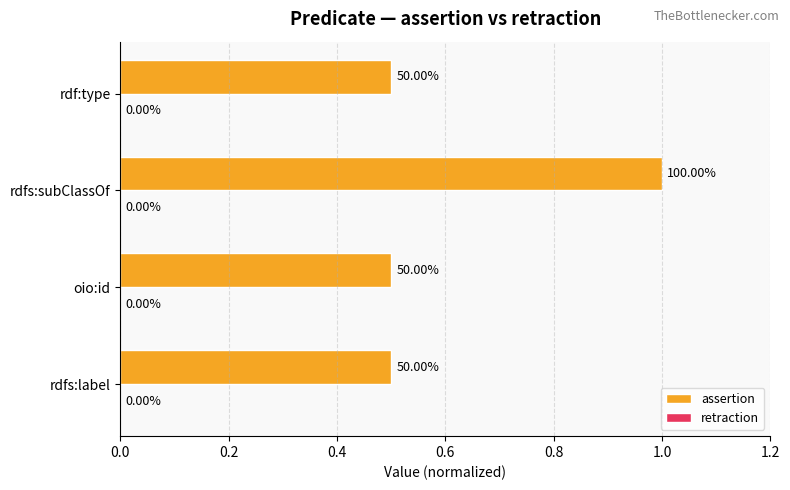

What is the greatest value displayed?

1.0